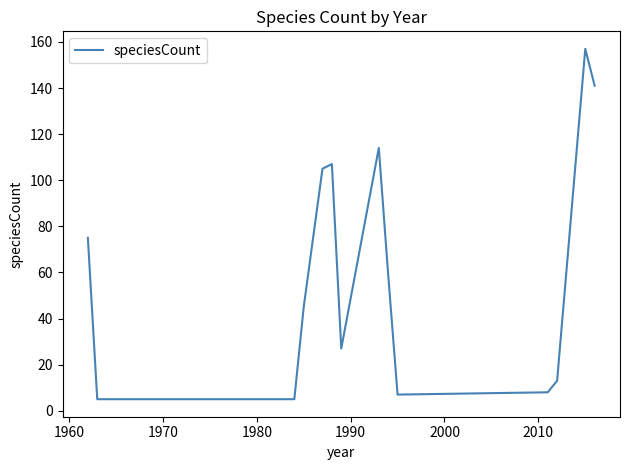

What is the difference between the maximum and minimum values?

152